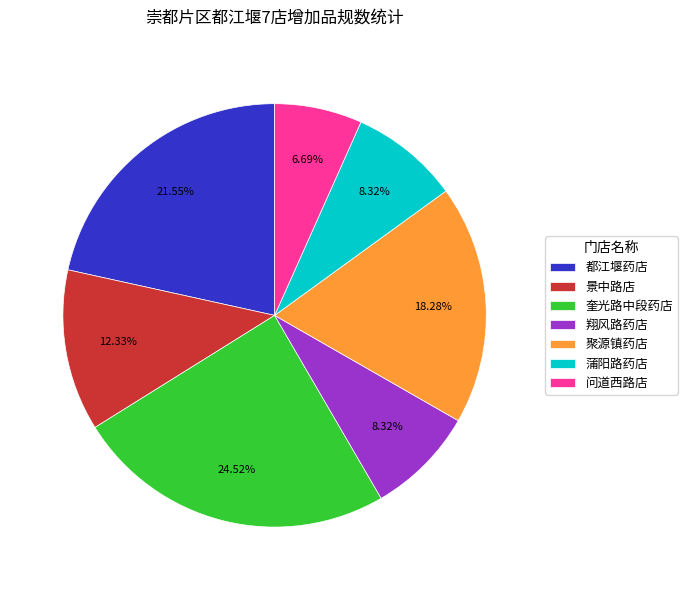

Do 都江堰药店 and 问道西路店 together represent more than half of the pie?

No